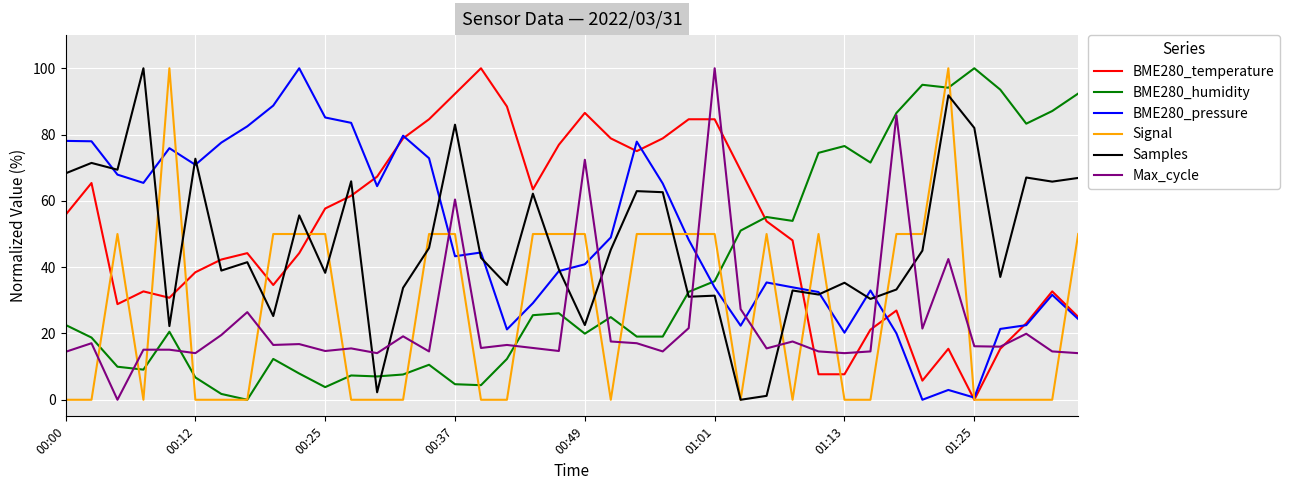

What is the greatest value displayed?

100.0